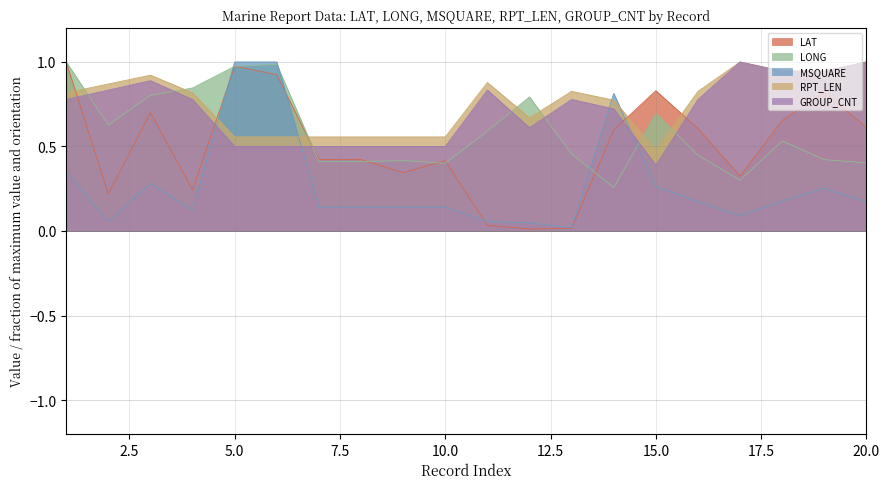

How many times do LAT and RPT_LEN cross each other?

5